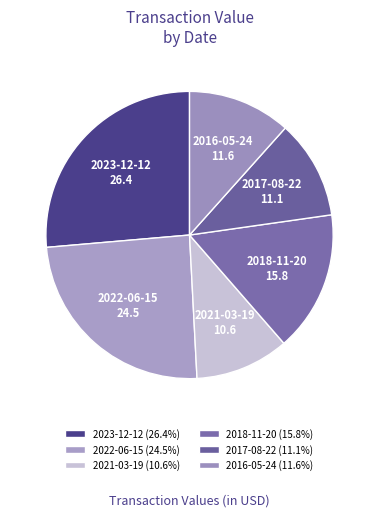

What percentage is the 2022-06-15 slice, to the nearest percent?

24%